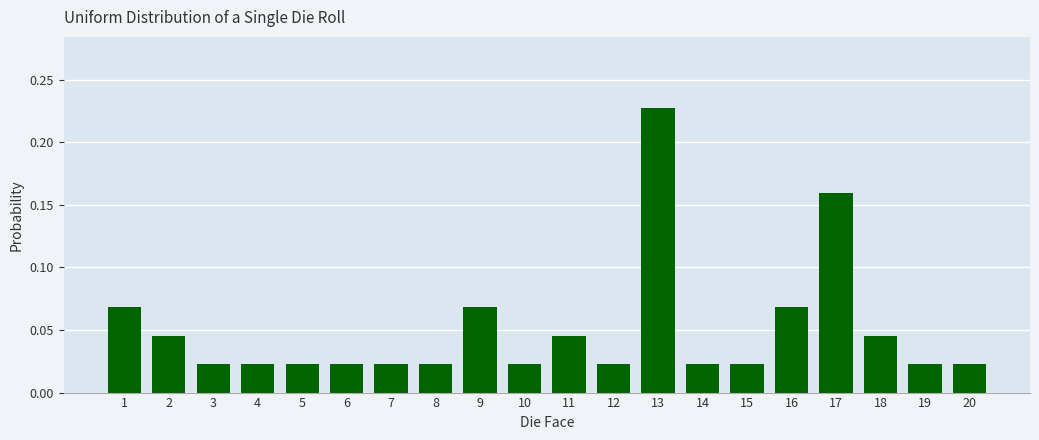

Count the values in the range 0 to 1.

20